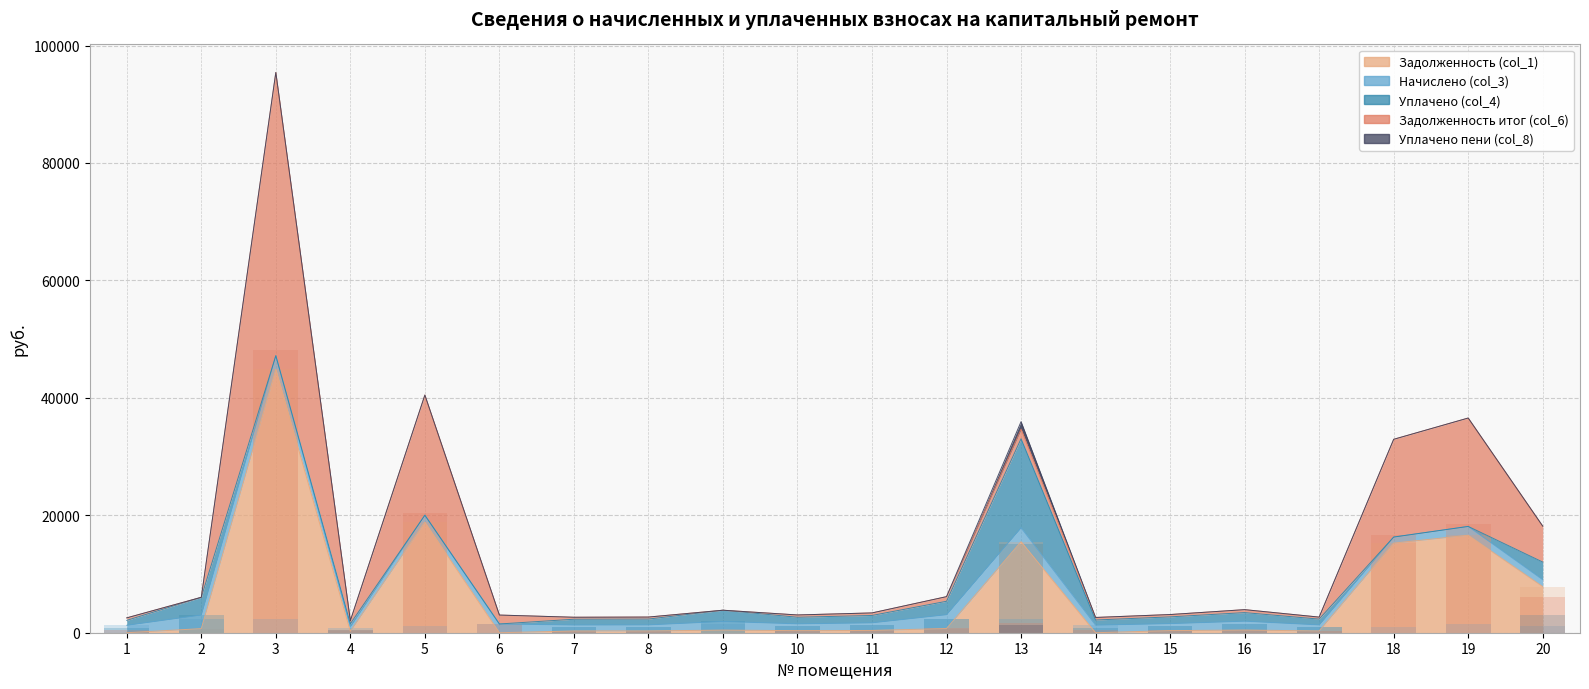

Between 7 and 15, which series saw the biggest shift?

Начислено (col_3)